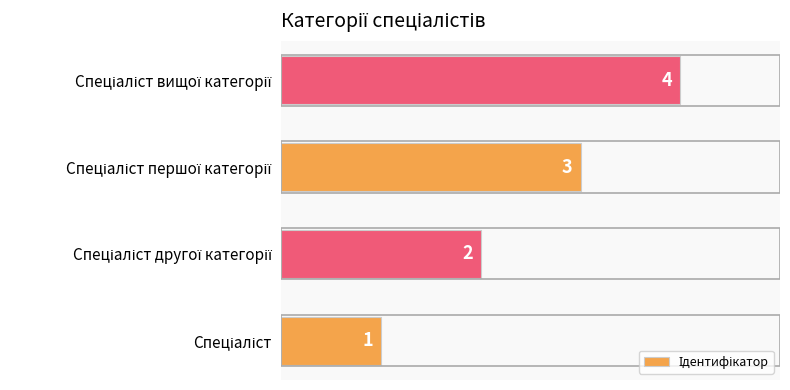

What is the maximum value shown in the chart?

4